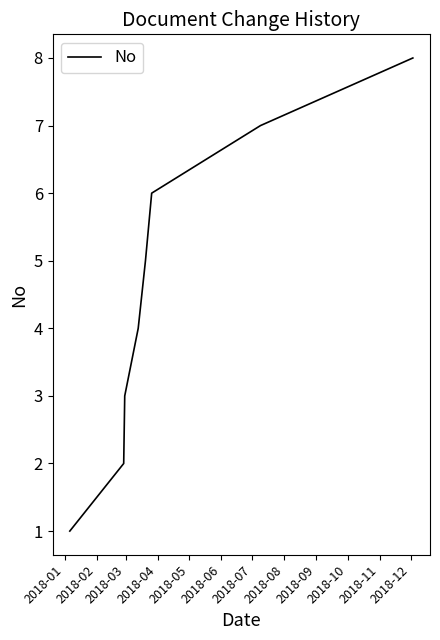

What is the sum of all values?

36